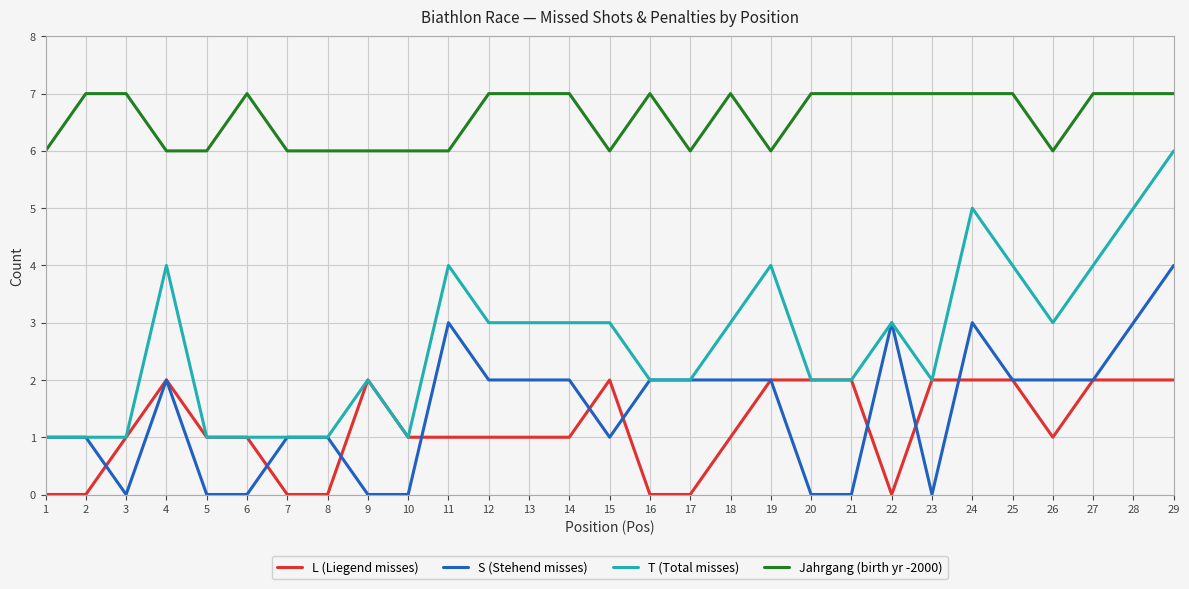

At which category is the sum across all series the highest?

29